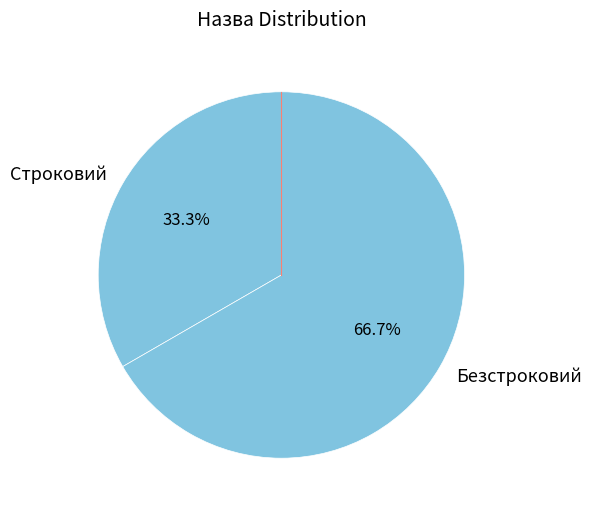

Which category accounts for the majority?

Безстроковий